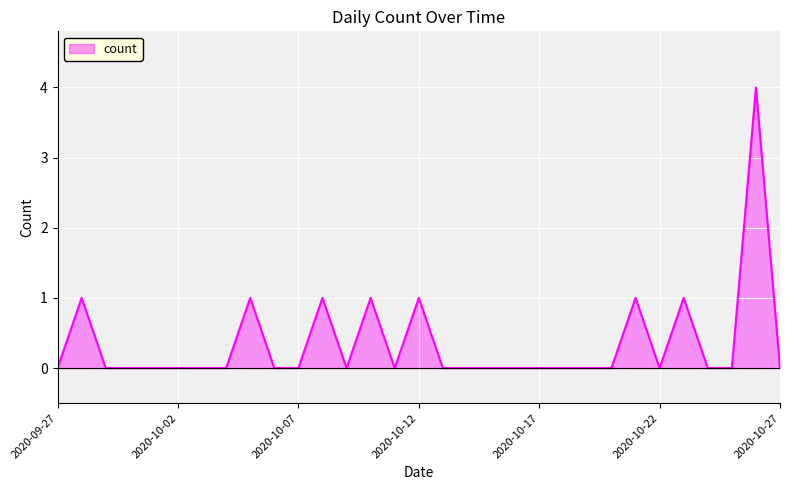

Does the chart have visible grid lines?

Yes